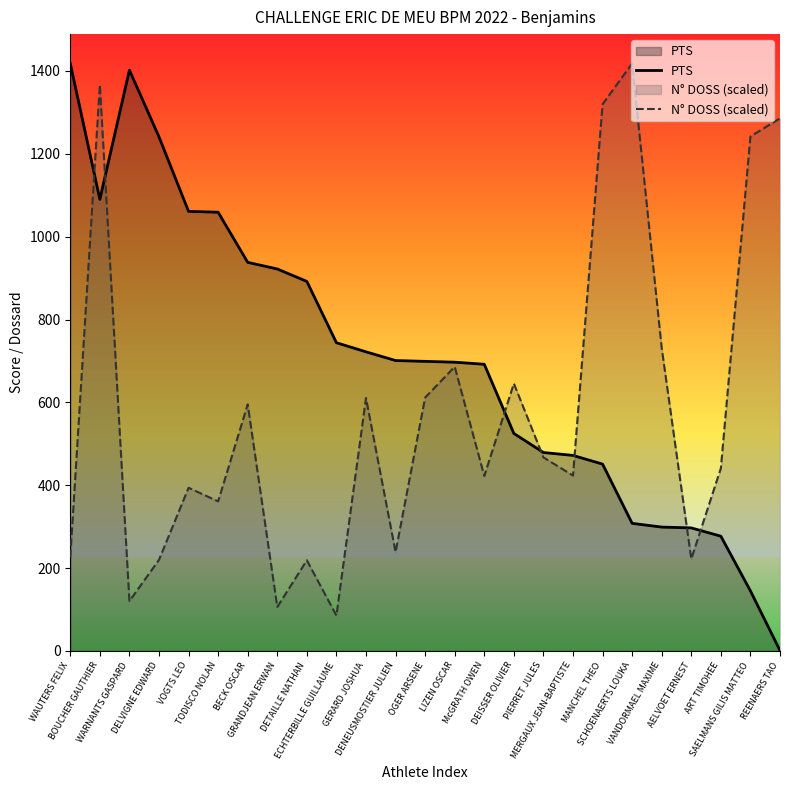

True or false: N° DOSS (scaled) has a value of 344.3 at DETAILLE NATHAN.

False